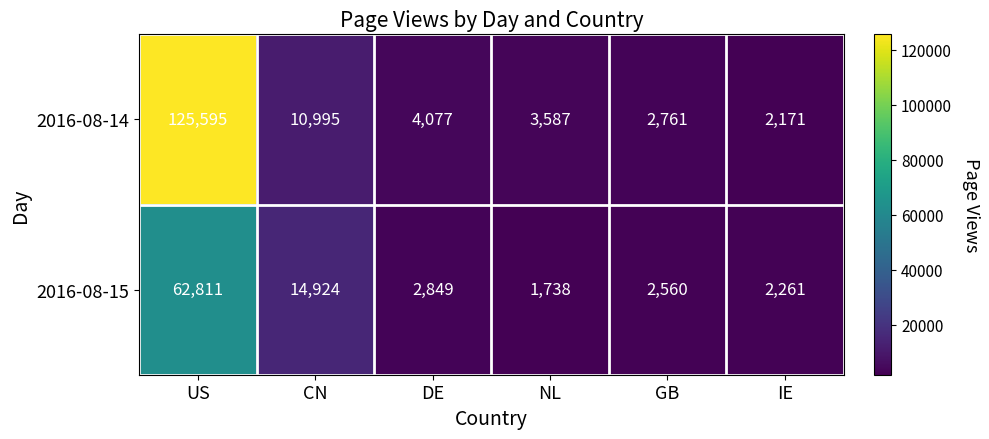

Count the number of data series in this chart.

2